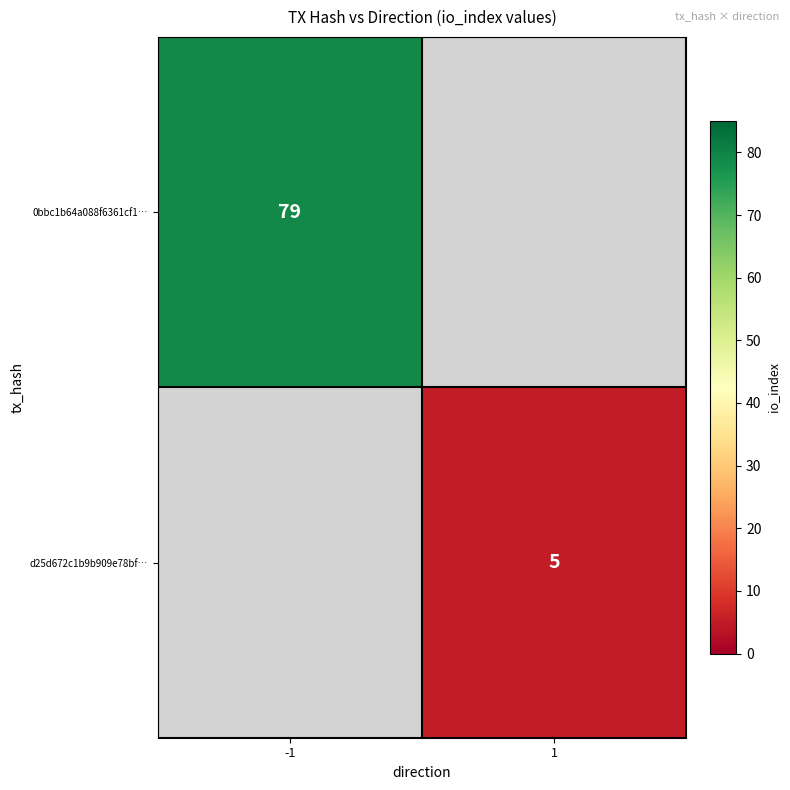

The 0bbc1b64a088f6361cf1… series shows 79 at -1. True or false?

True